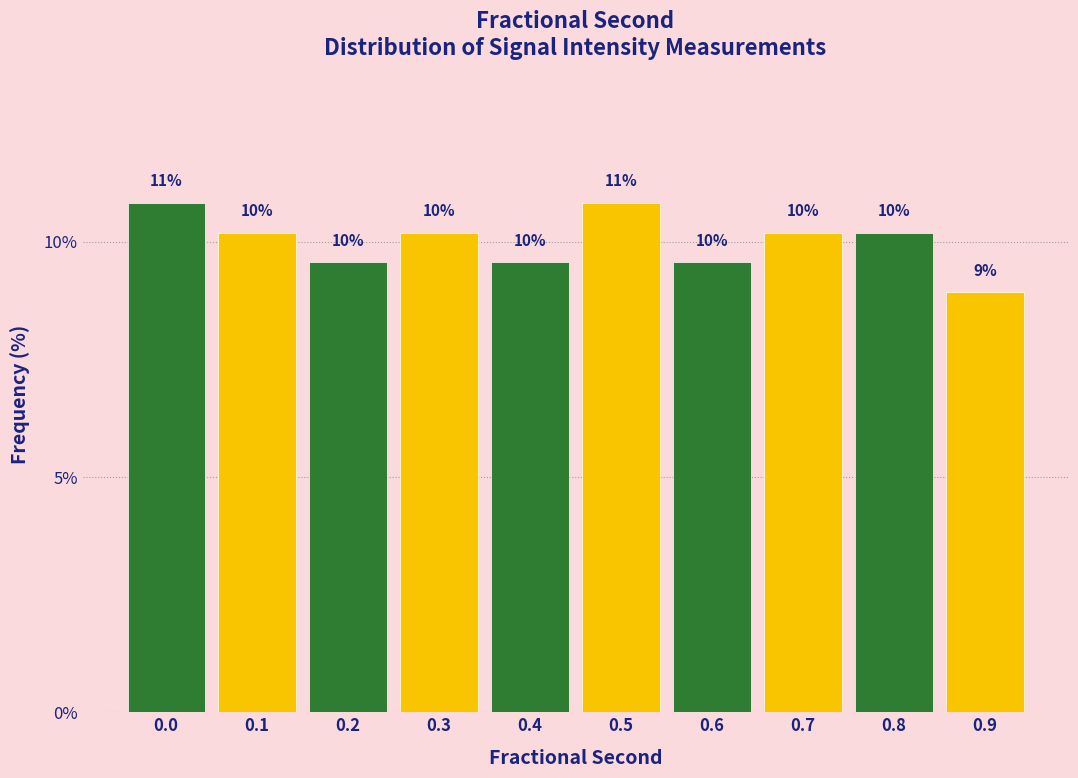

How many bars are there in total?

10